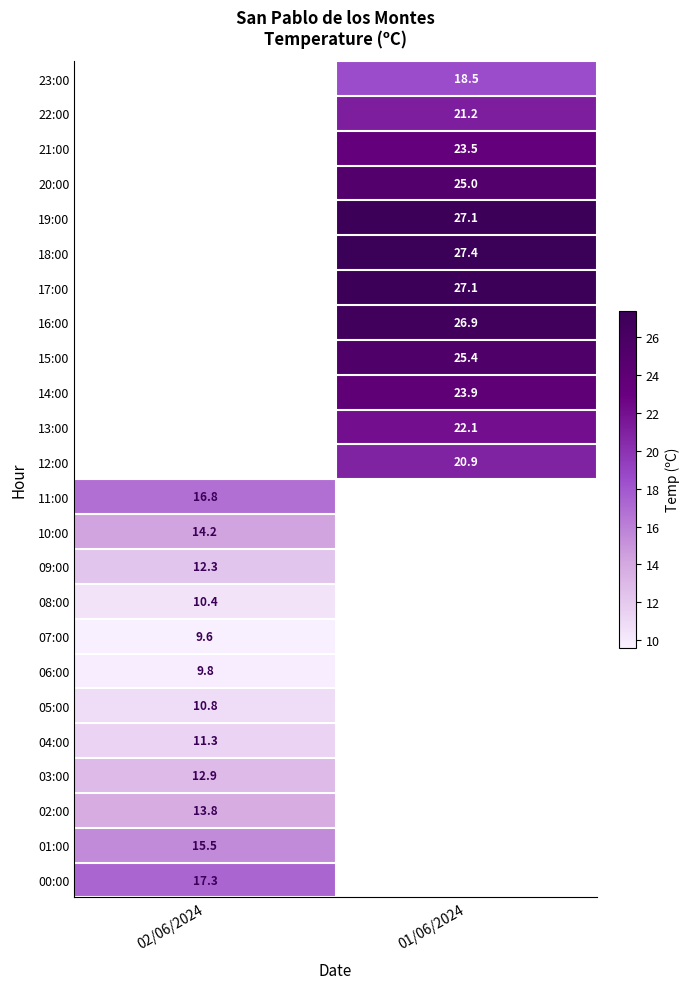

Is it true that 07:00 equals 9.6 at 02/06/2024?

True